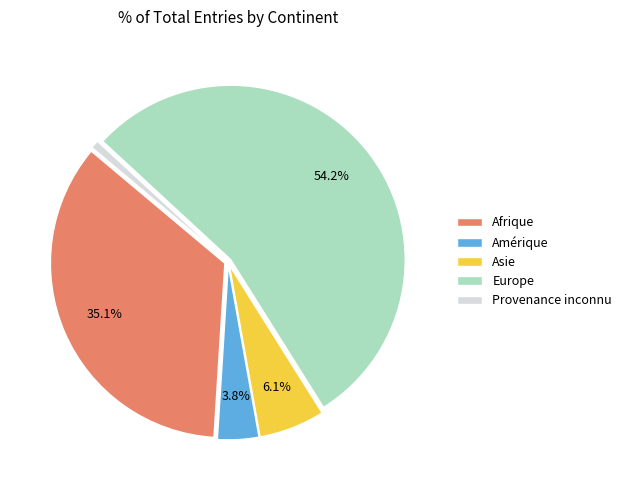

How many segments does this pie chart have?

5